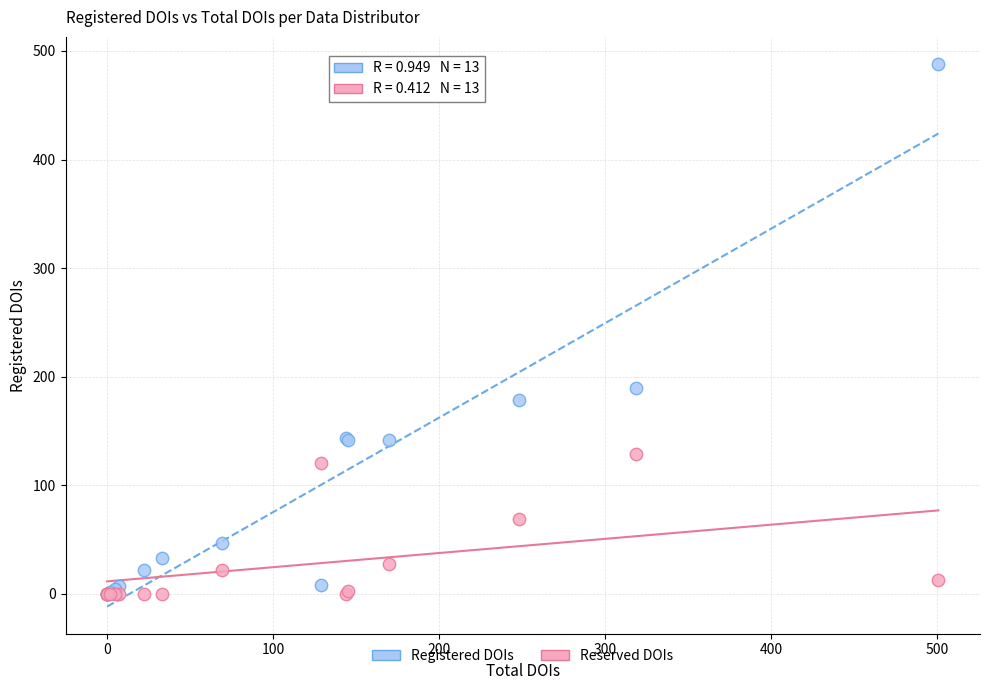

What are all the series names shown in the legend?

Registered DOIs, Reserved DOIs